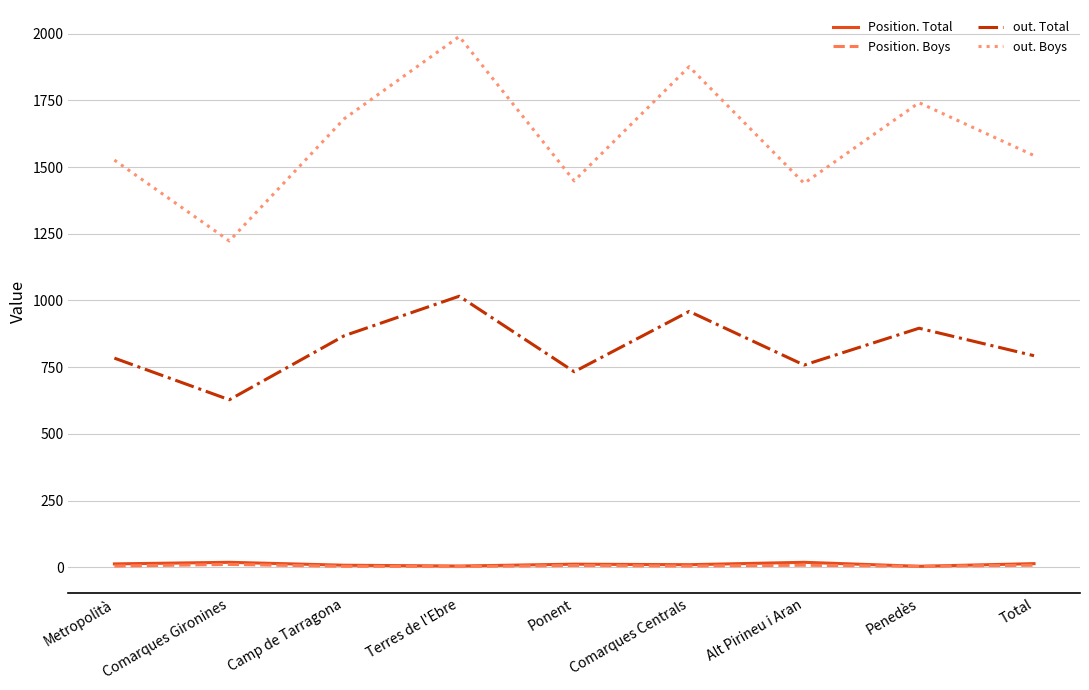

True or false: out. Boys and Position. Total cross at least once.

False